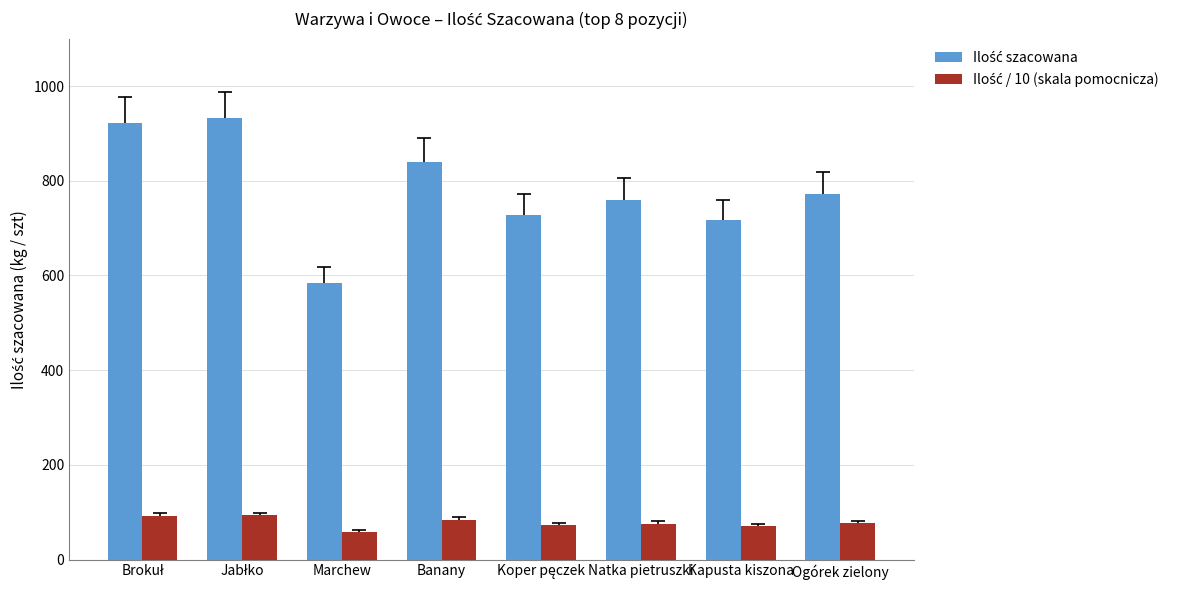

What is the greatest value displayed?

932.4